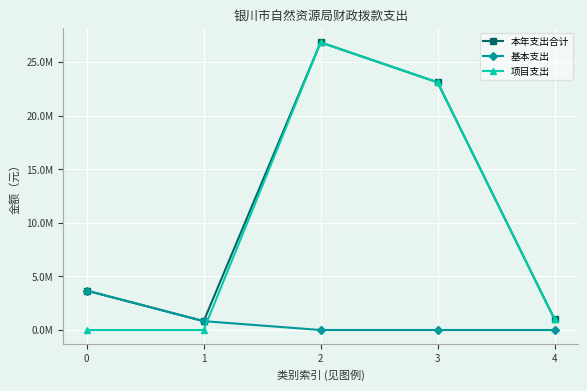

What are all the series names shown in the legend?

本年支出合计, 基本支出, 项目支出